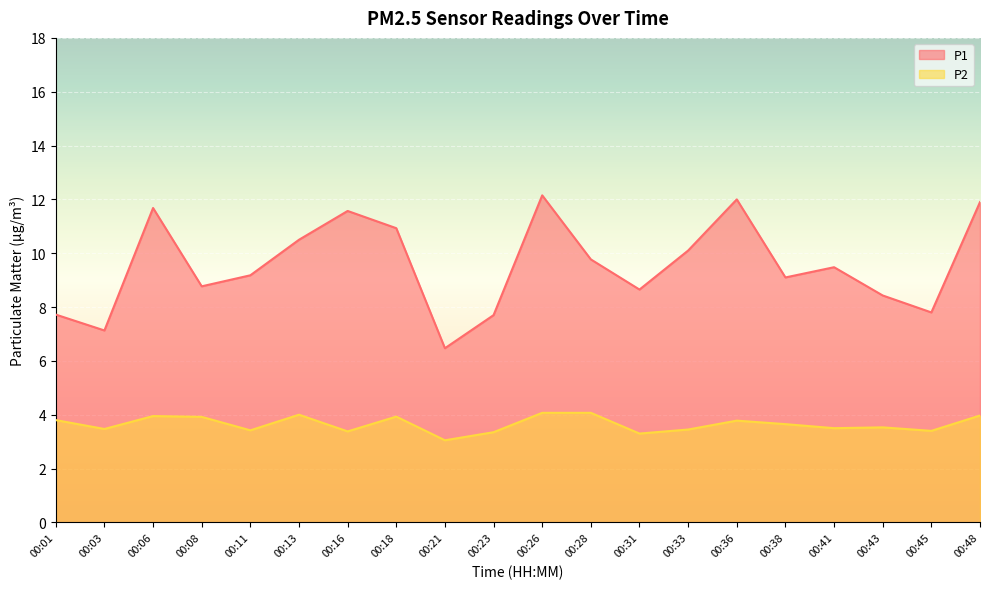

How many values in the P1 series are below 9?

8